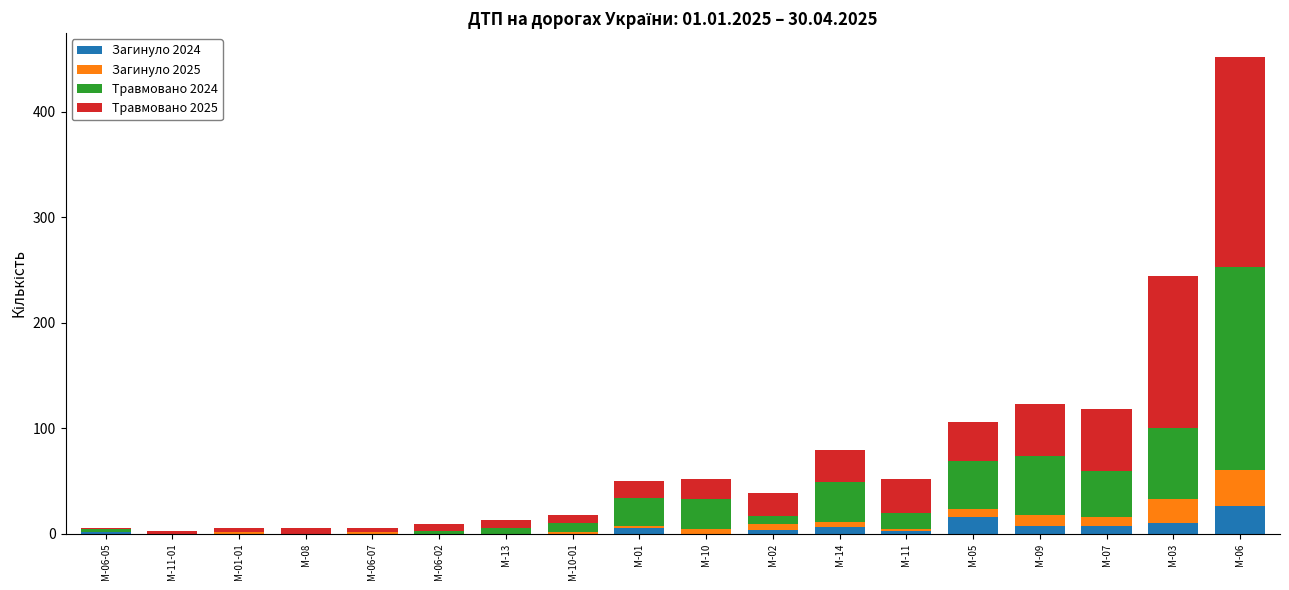

At which category is the sum across all series the highest?

М-06